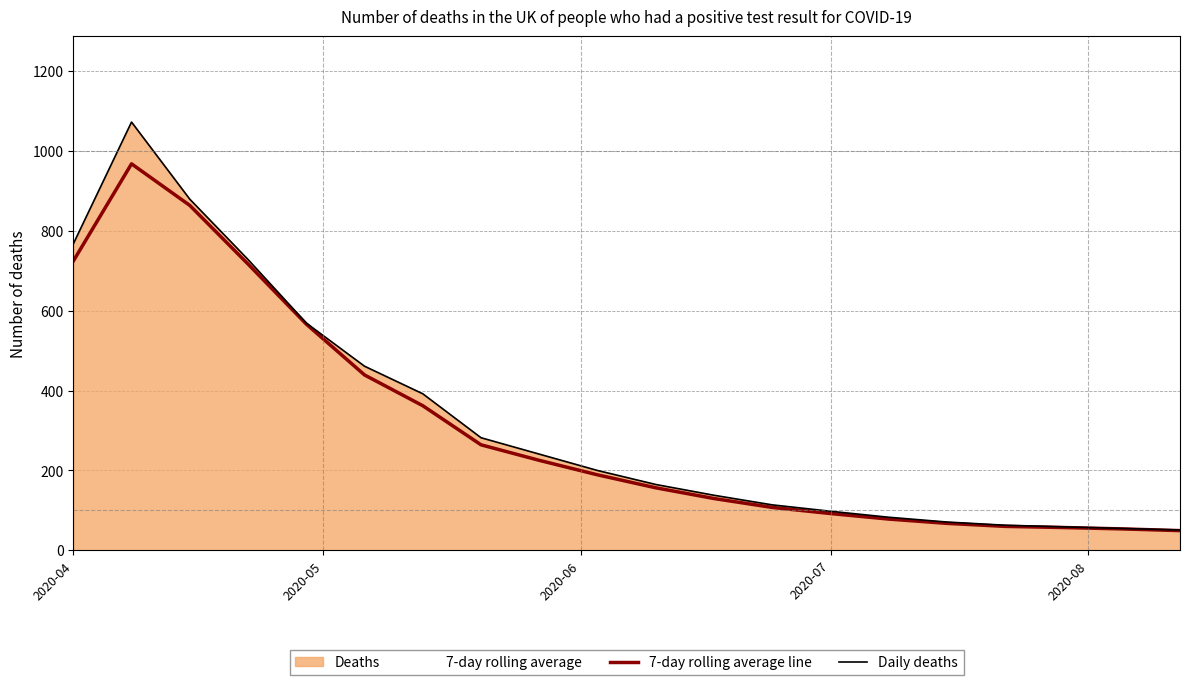

What is the maximum value shown in the chart?

1072.0